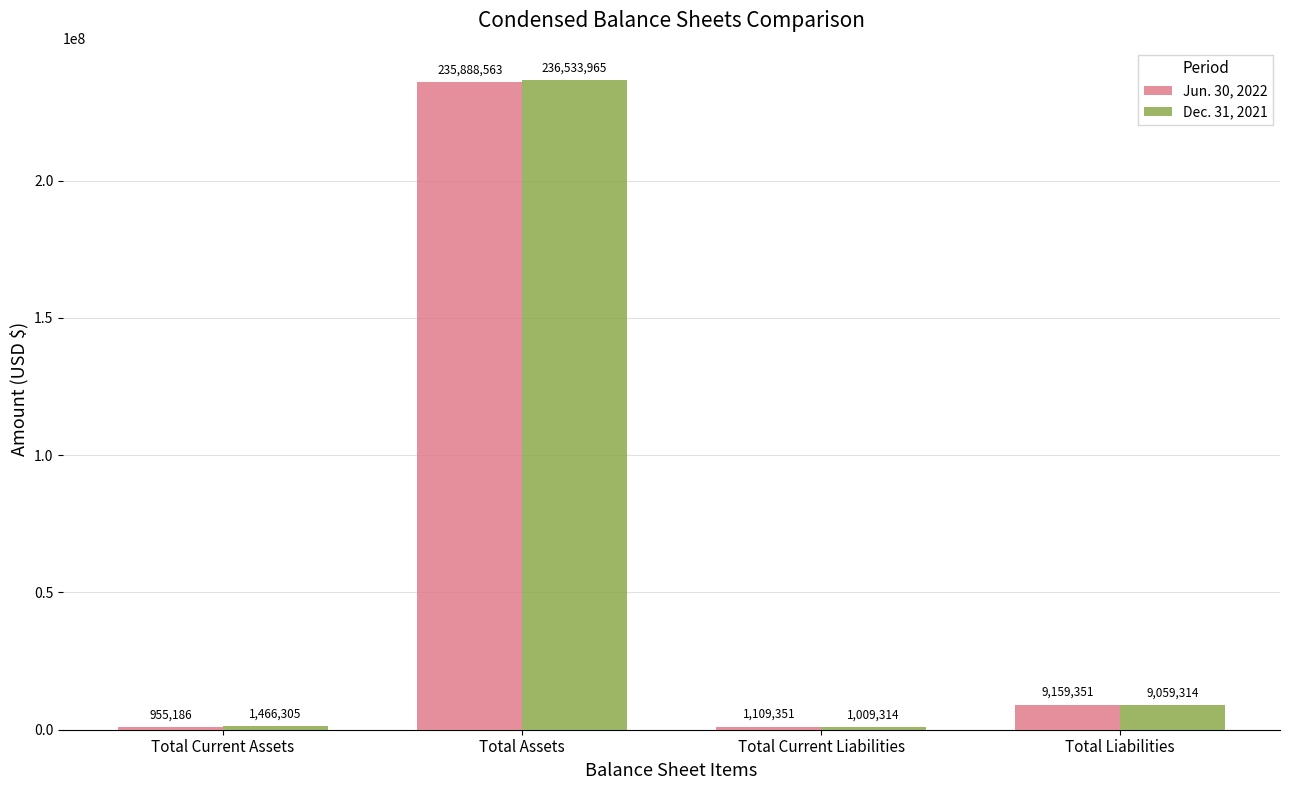

What is the average value of the Jun. 30, 2022 series?

61778113